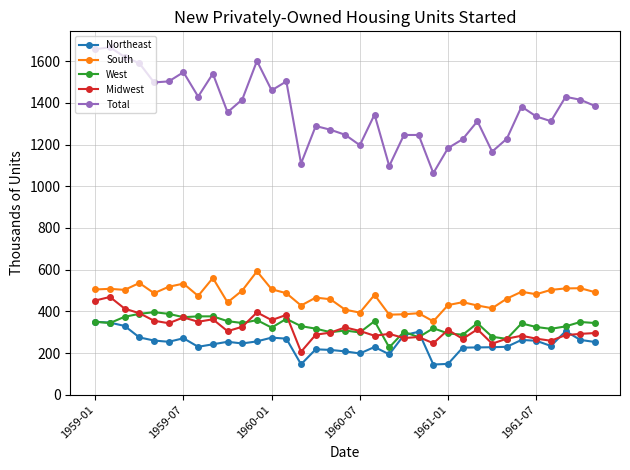

What is the minimum value for South?

352